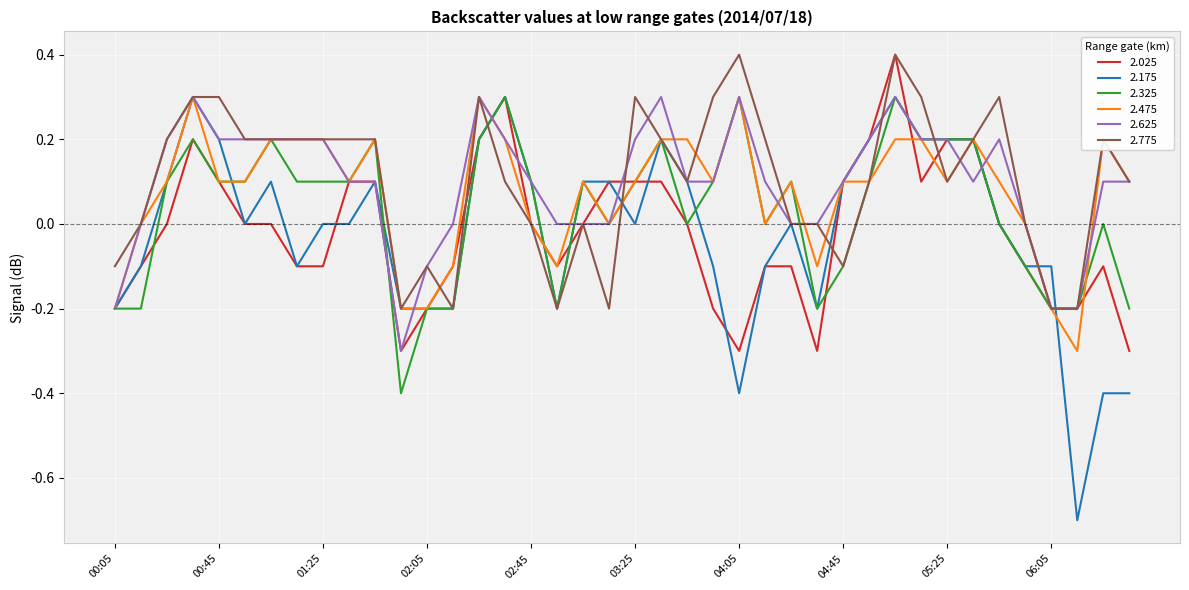

What is the average value of the 2.775 series?

0.1